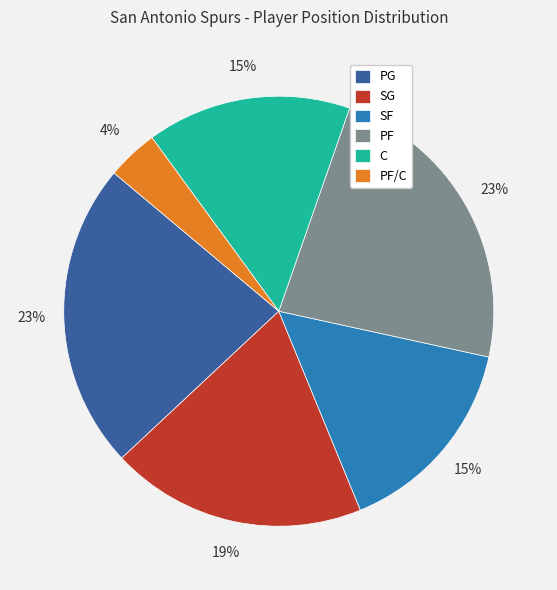

Between SG and PF, which is larger?

PF